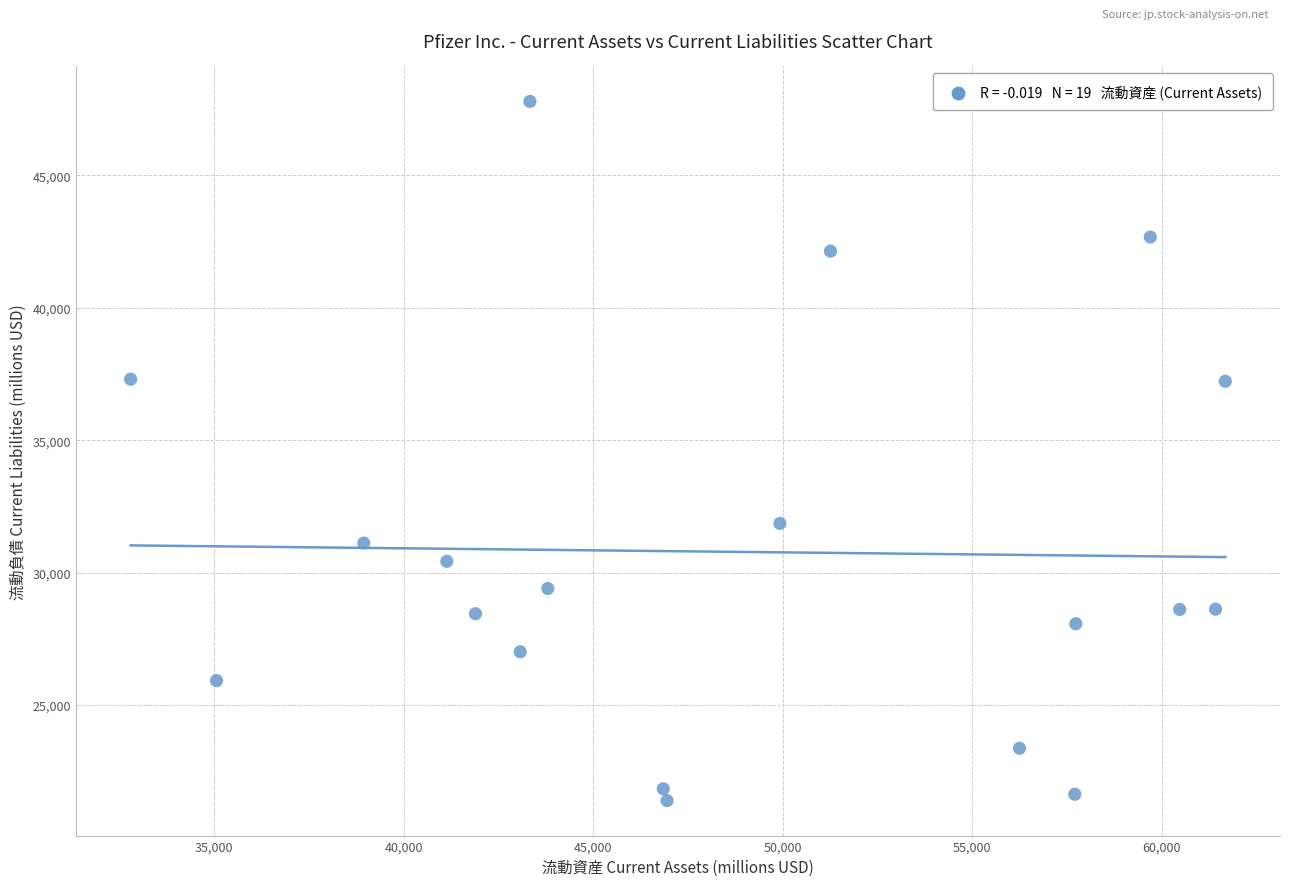

What is the range of X values (max minus min)?

28867